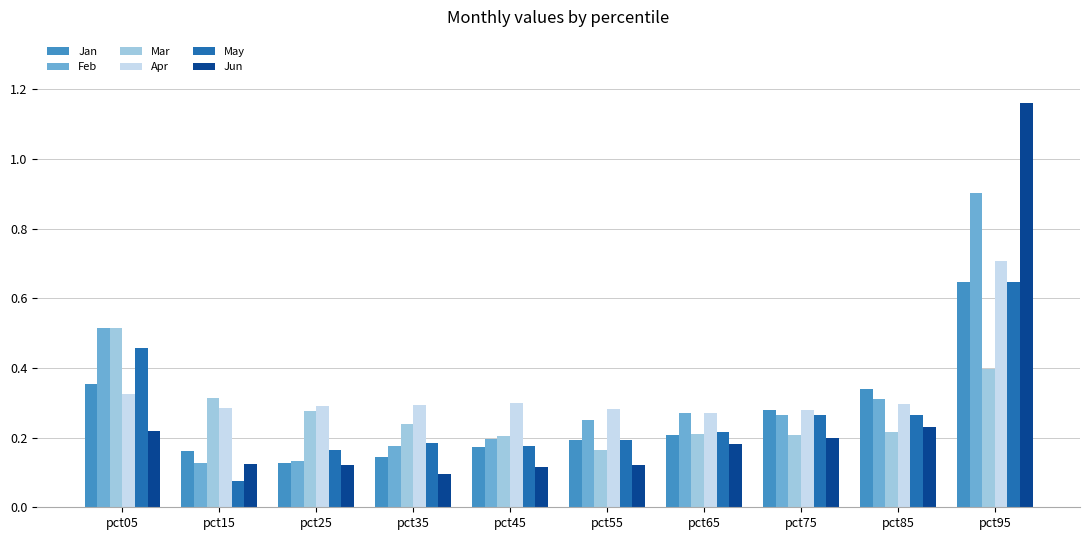

At which category is the sum across all series the highest?

pct95